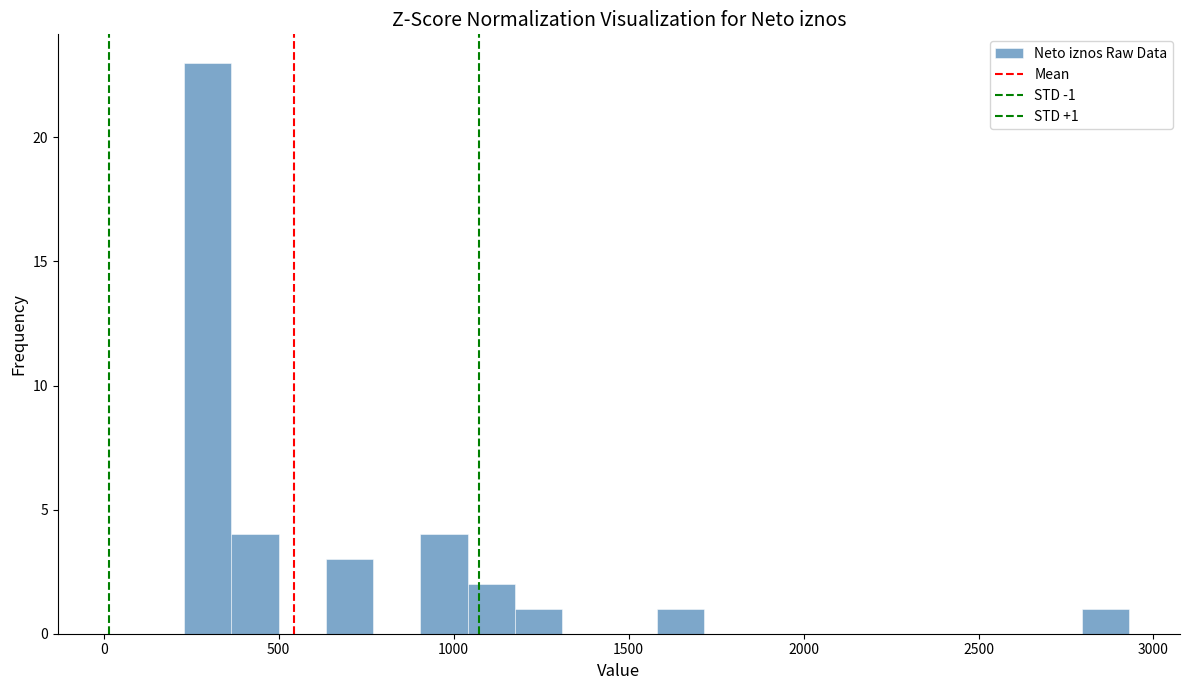

Around what value on the x-axis is the tallest bar? Give the approximate position of its centre, as read against the axis.

300